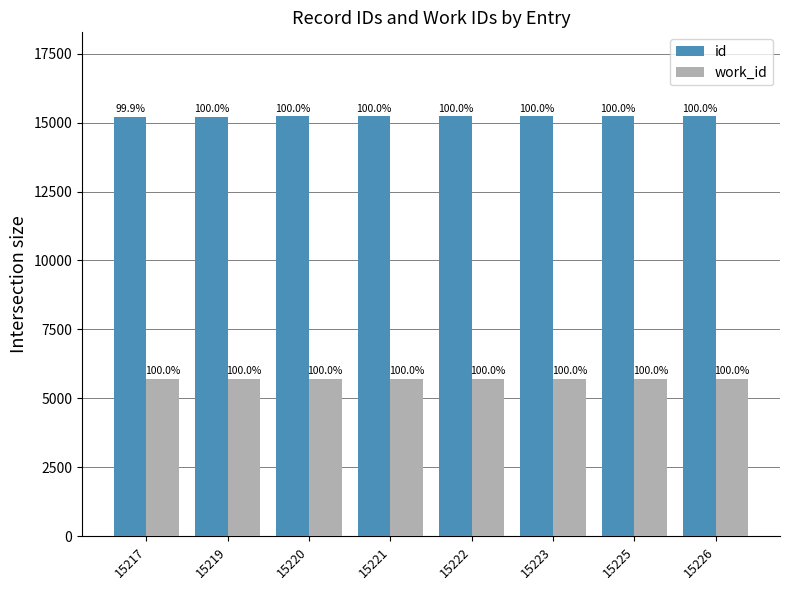

Which series has the largest total across all categories?

id